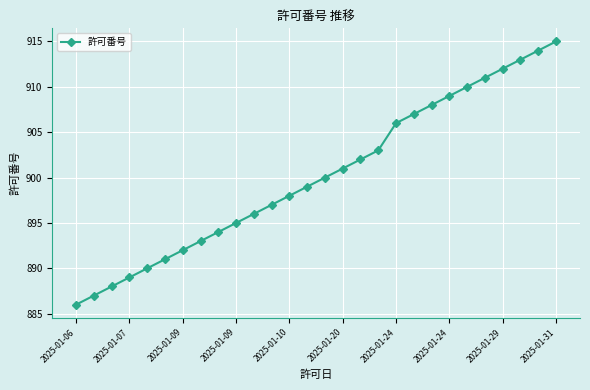

What is the value of the 22nd point from the left?

909